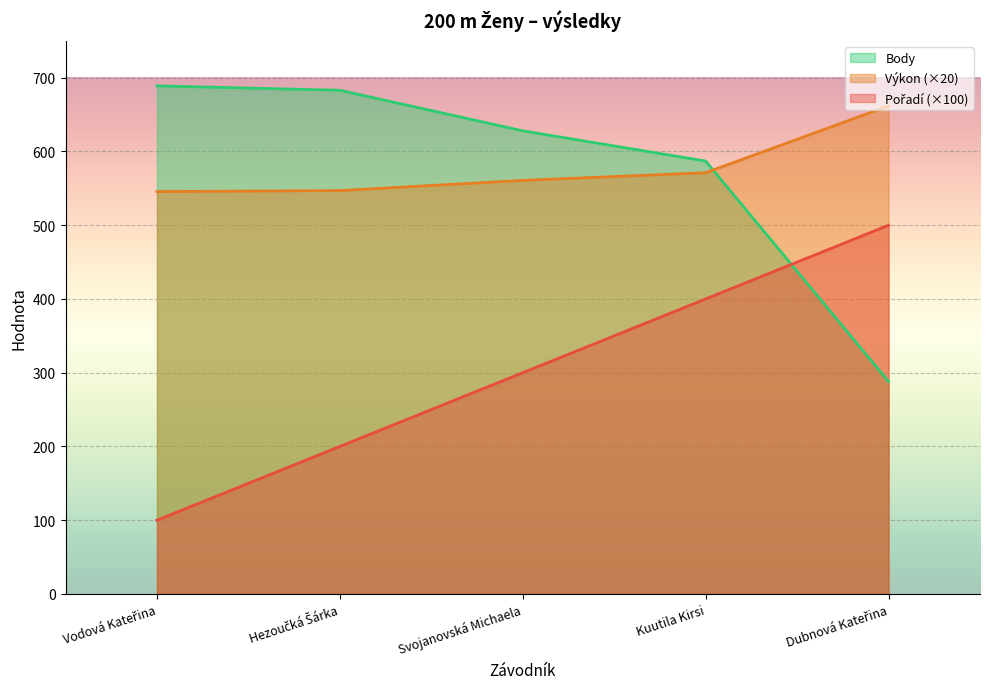

True or false: Body and Pořadí cross at least once.

True